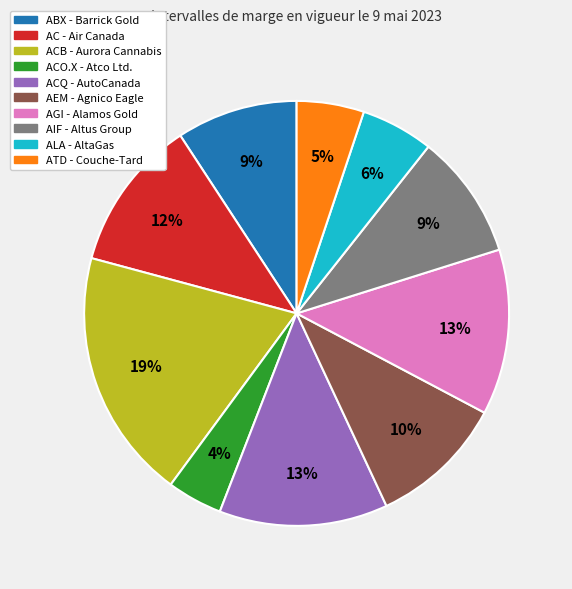

How many segments does this pie chart have?

10